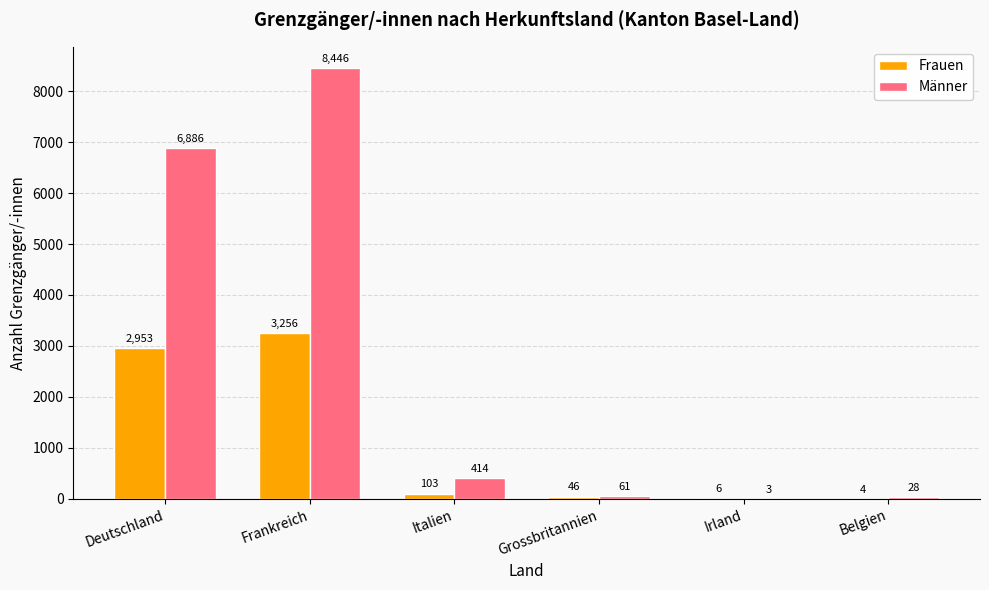

True or false: Männer has a value of 28 at Belgien.

True